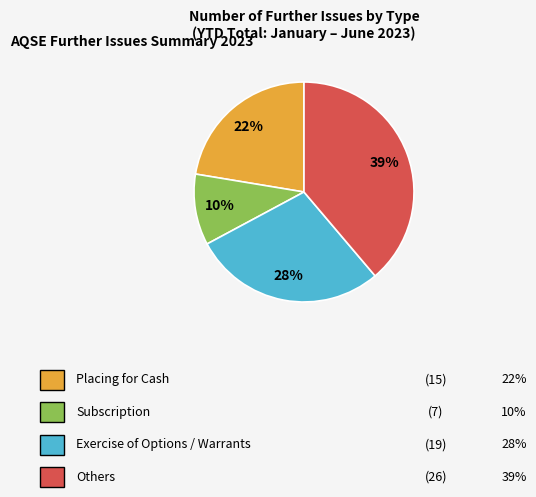

To the nearest percent, what is the average slice percentage?

25%